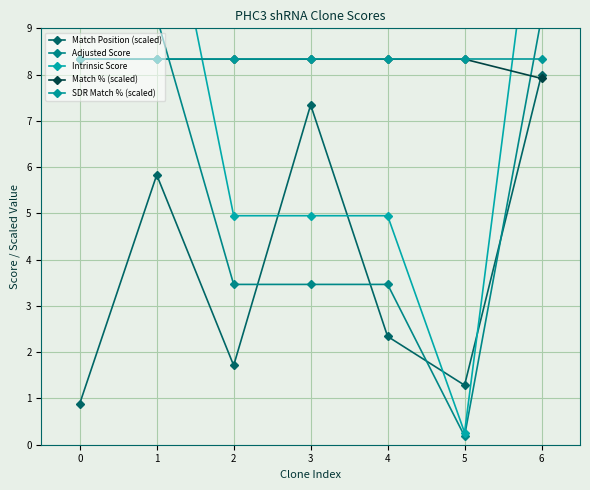

Is the value of Match Position (scaled) at 3 greater than the value of Intrinsic Score at 3?

Yes